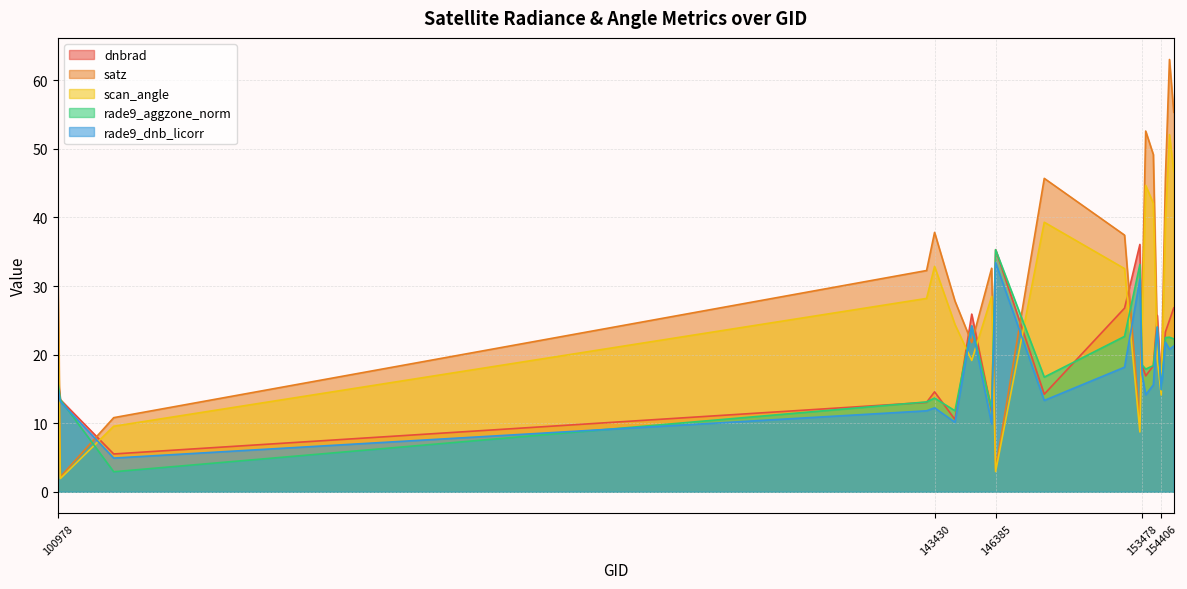

What is the sum of the rade9_dnb_licorr values at 154607 and 153478?

38.9